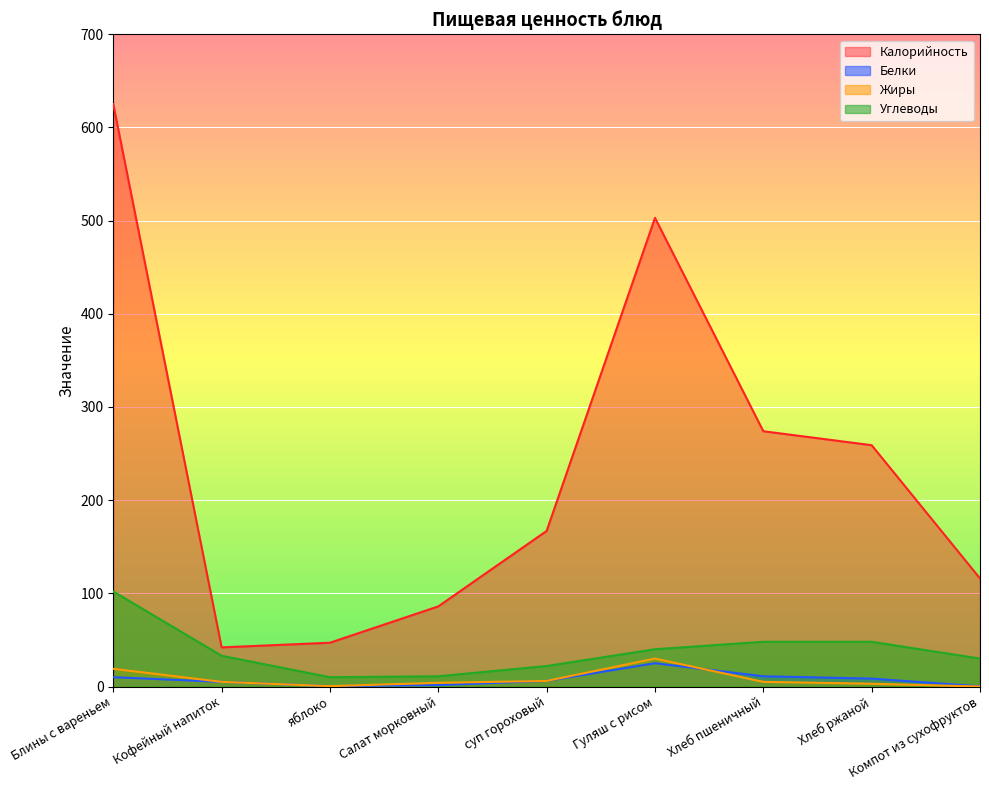

What value does the Жиры series have at яблоко?

0.4